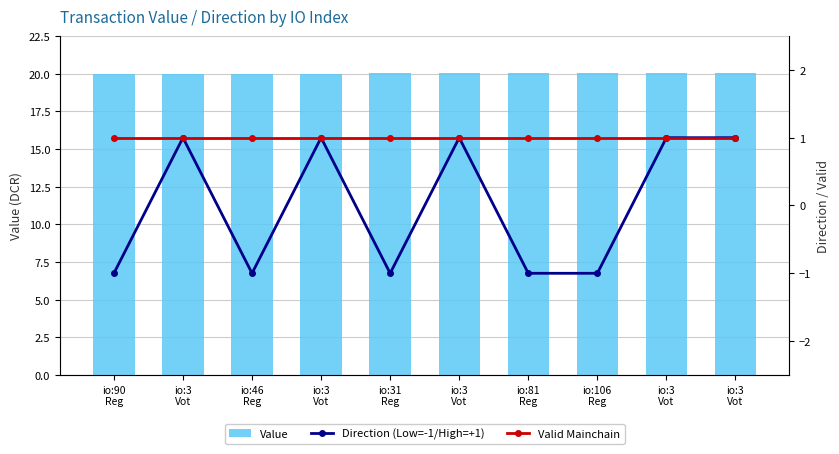

What are all the series names shown in the legend?

Value, Direction (Low=-1/High=+1), Valid Mainchain